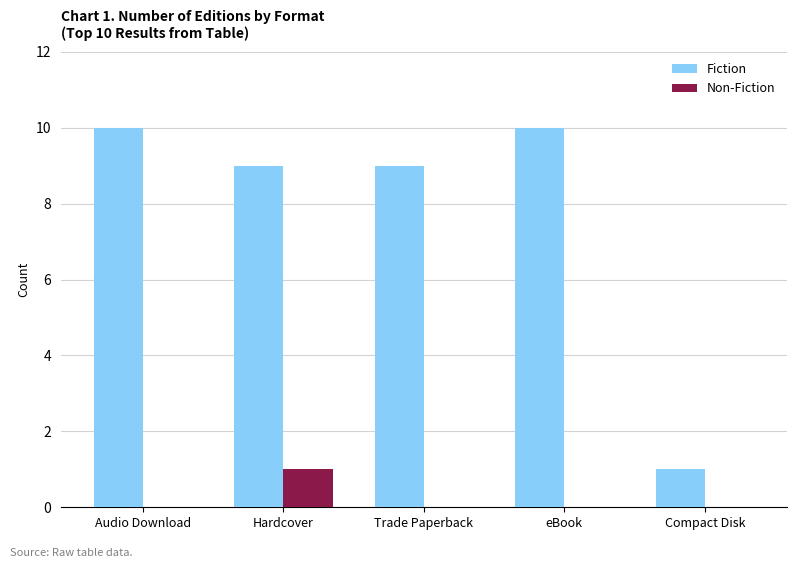

What is the total value across all series at Audio Download?

10